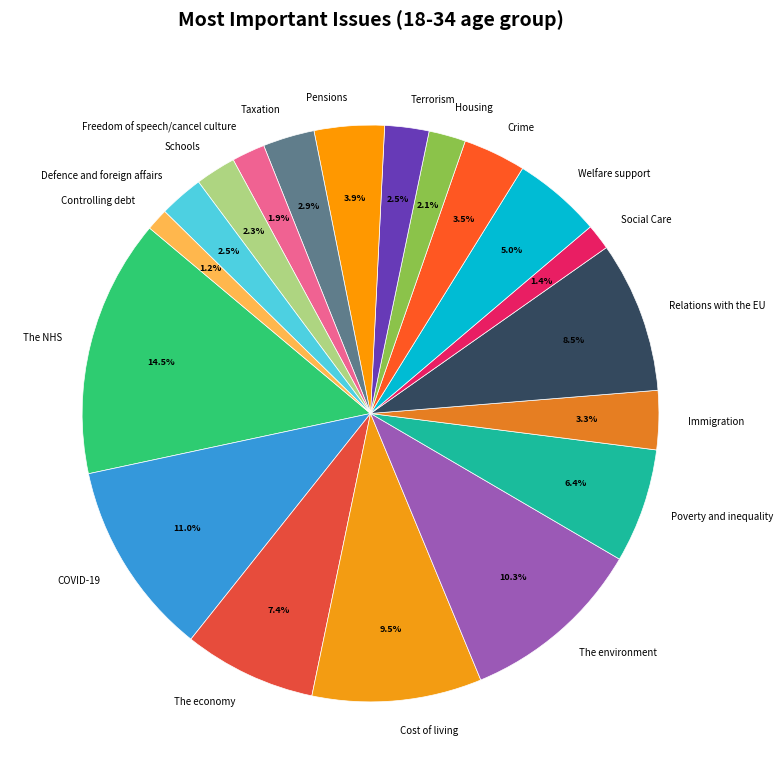

How many slices are in this pie chart?

19